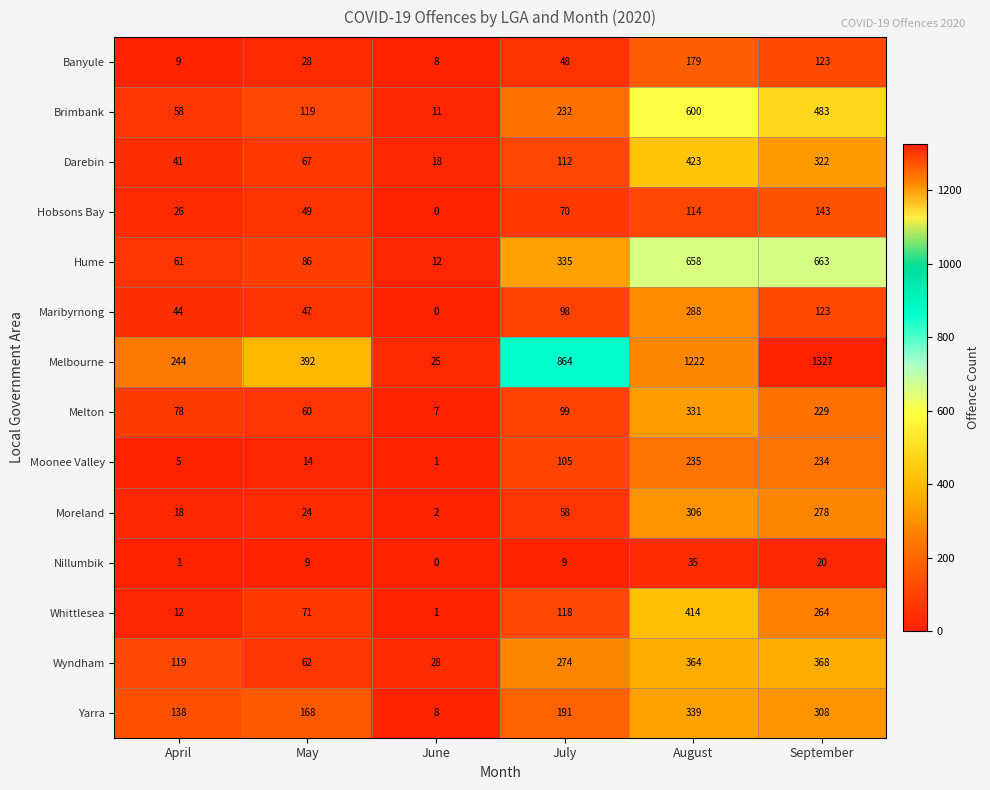

At which category is the sum across all series the highest?

August